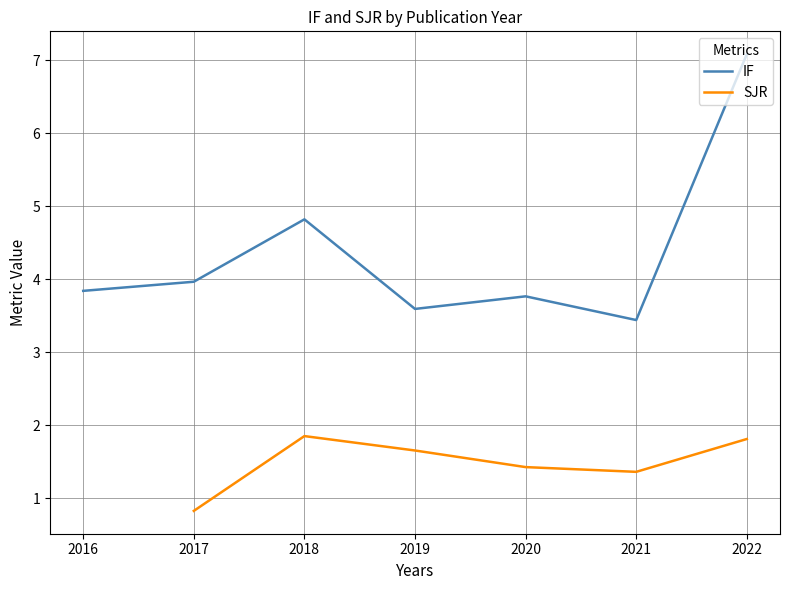

True or false: IF and SJR intersect in this chart.

False